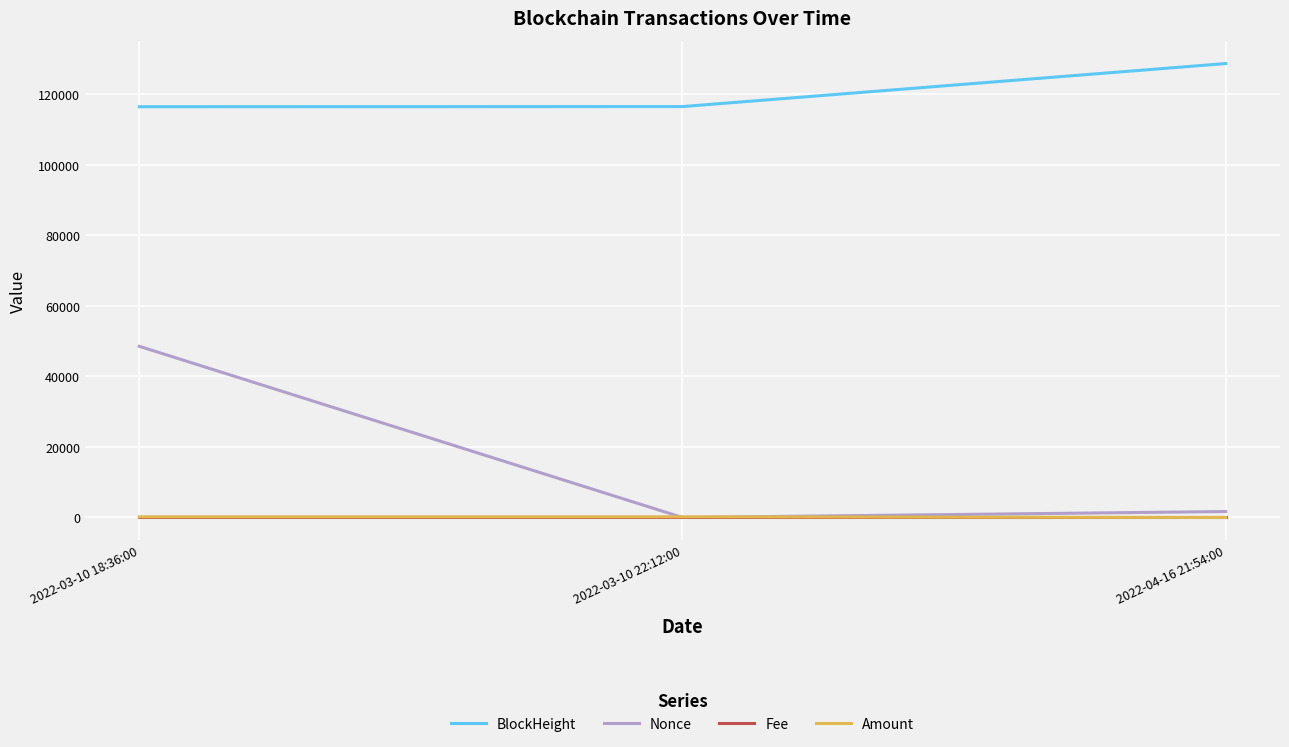

Is the value of Nonce at 2022-03-10 22:12:00 greater than the value of BlockHeight at 2022-03-10 18:36:00?

No